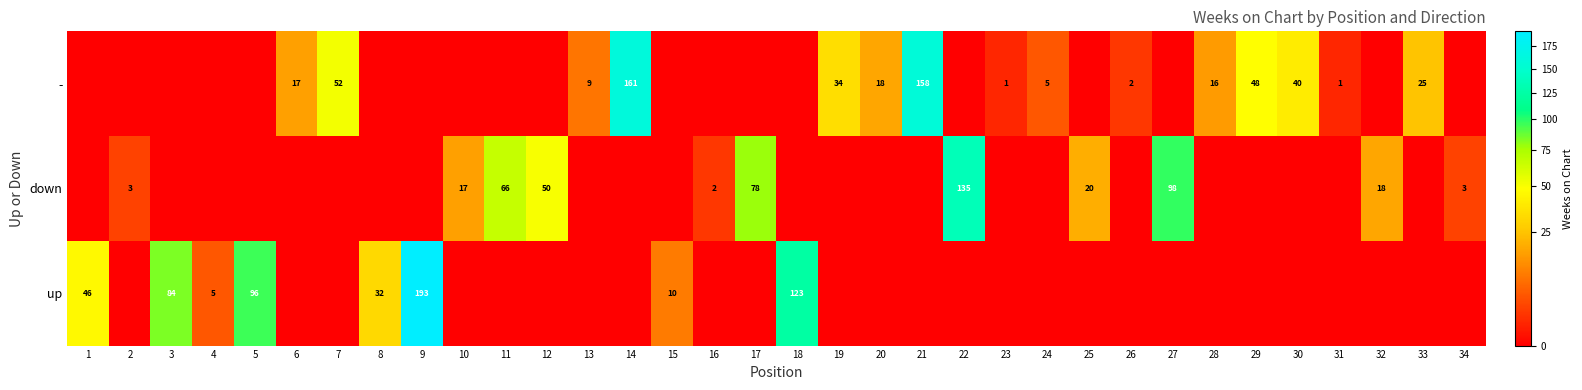

Which category has the highest value in the up series?

9